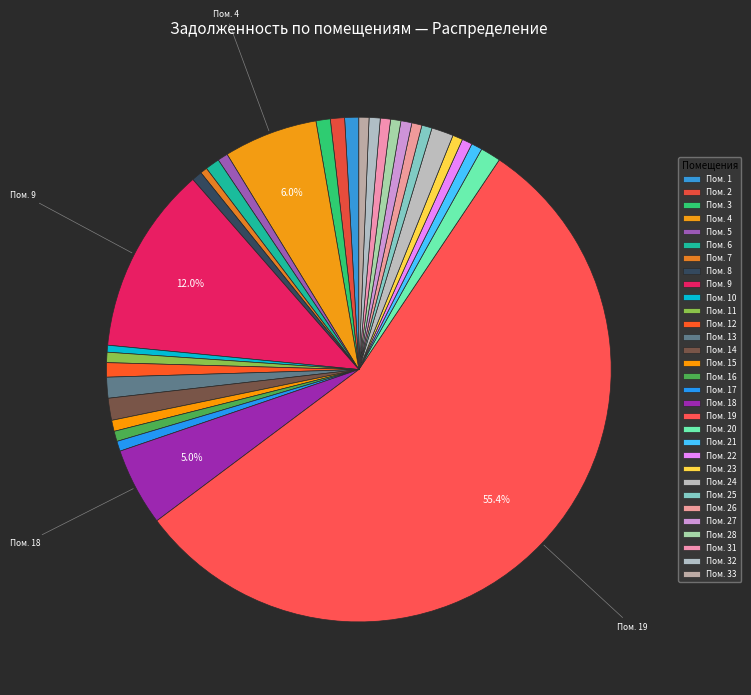

How many segments does this pie chart have?

31